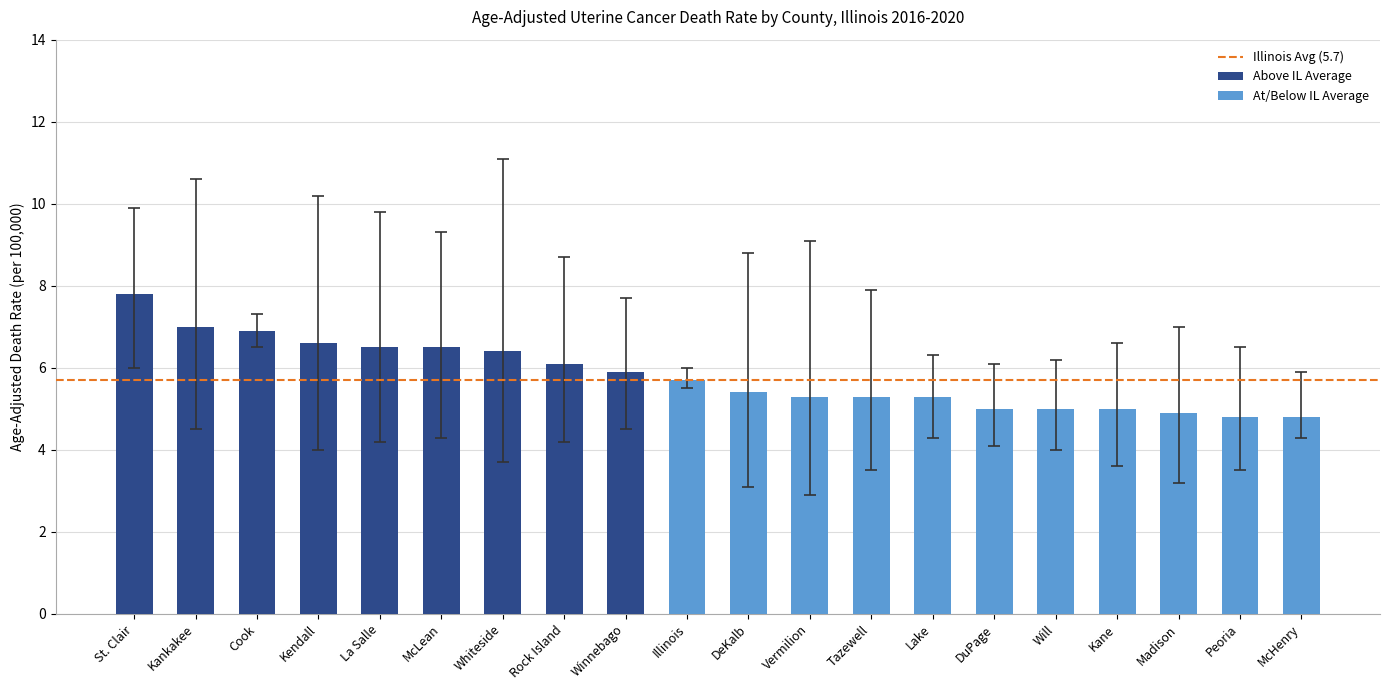

What is the label of the 10th bar from the left?

Illinois